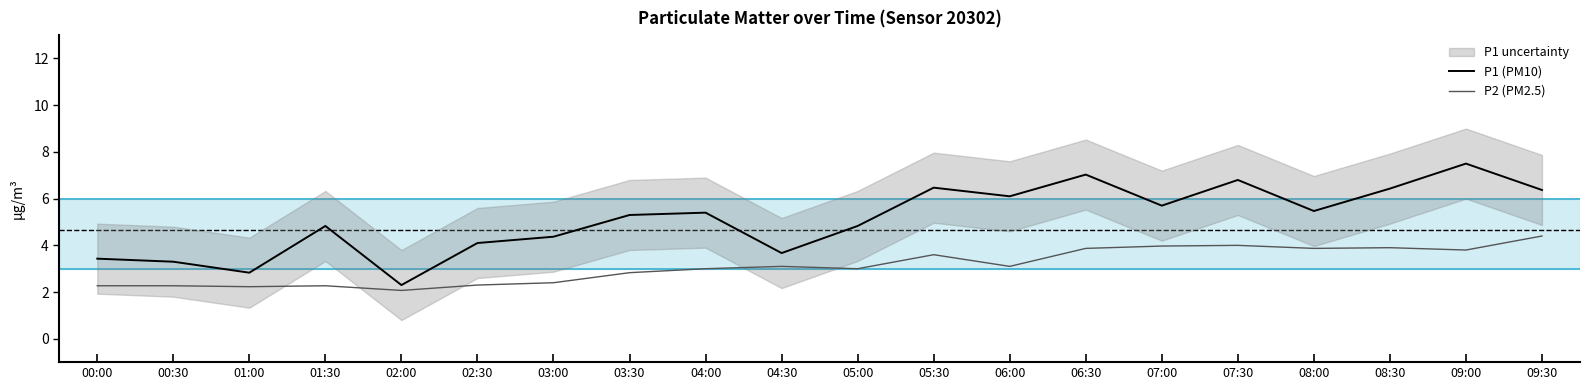

Which category has the lowest value across all series?

02:00